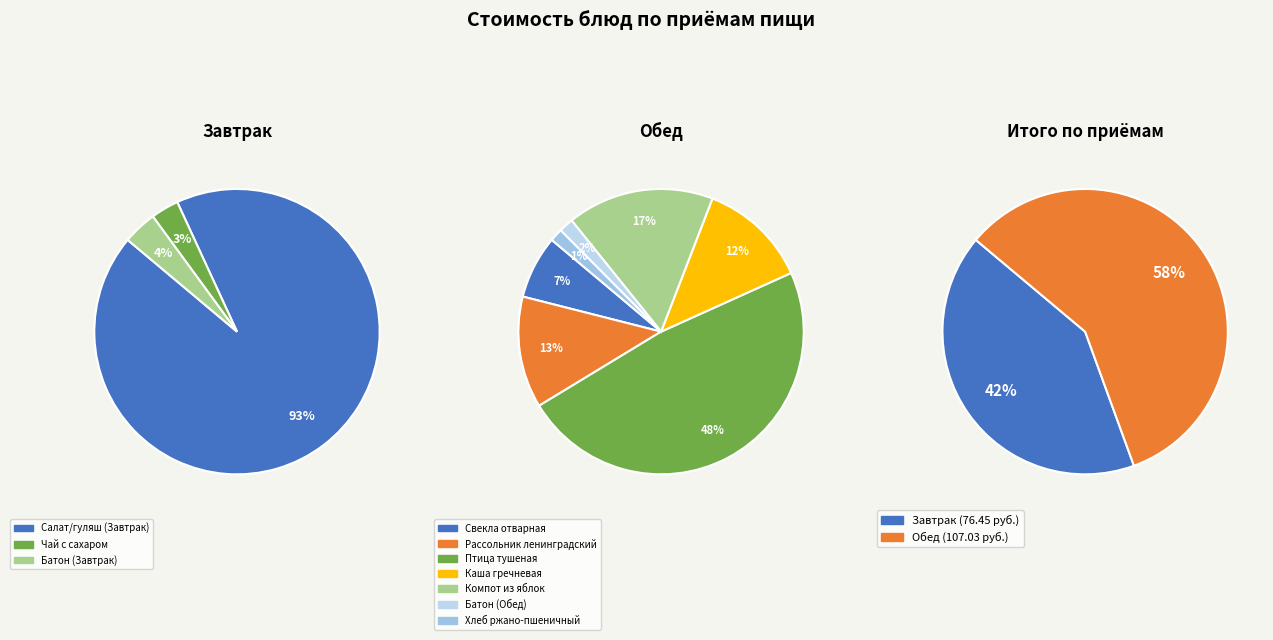

What is the ratio of the value at Рассольник ленинградский to the value at Птица тушеная?

0.3